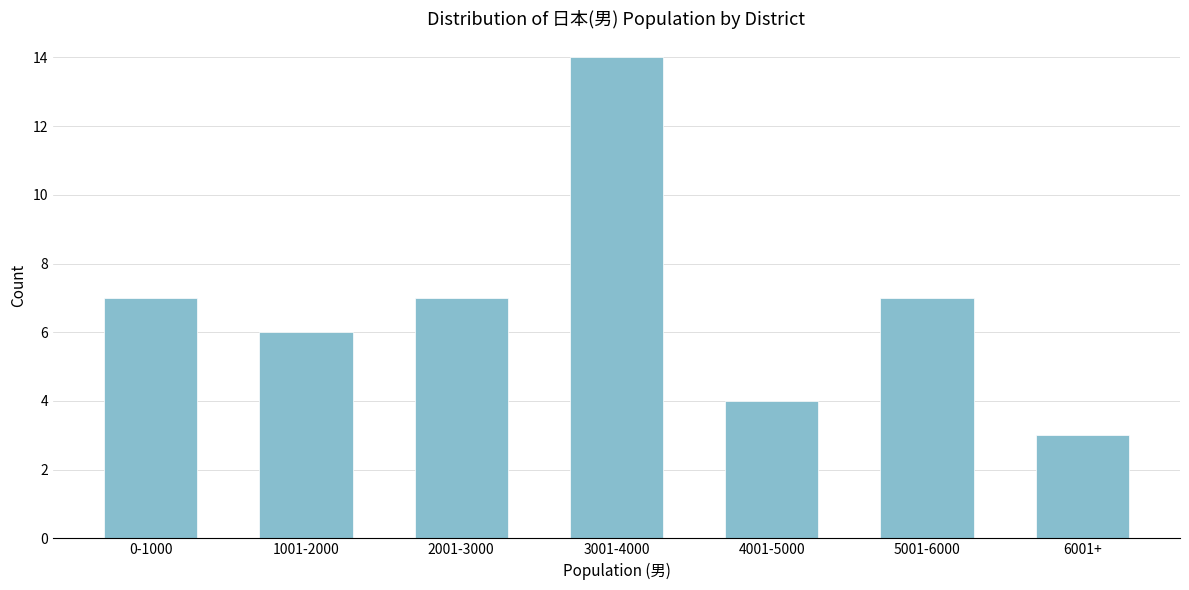

Reading left to right, what are all the values shown in this chart?

7	6	7	14	4	7	3